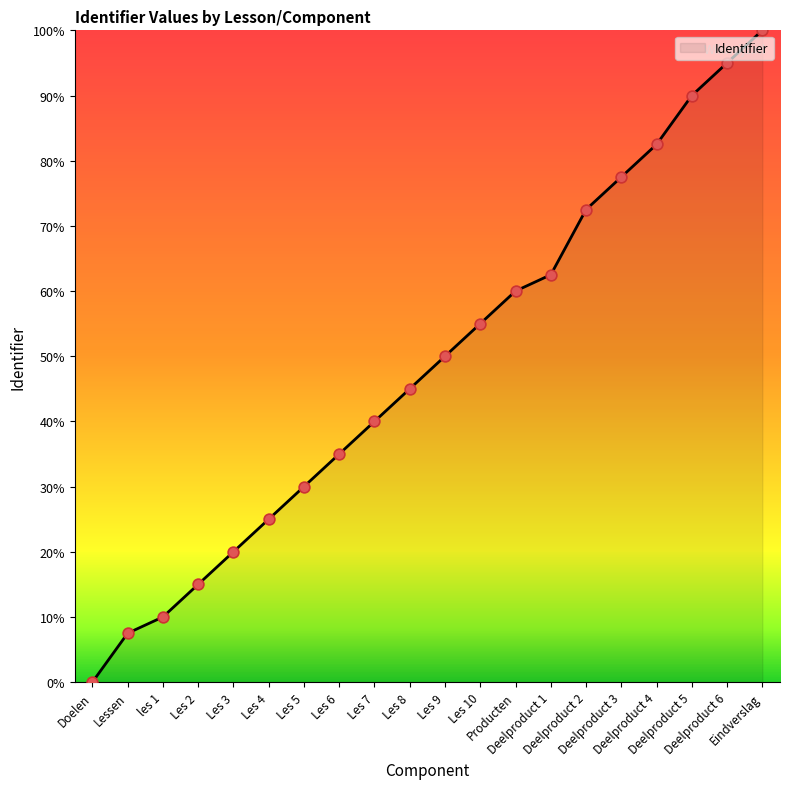

What is the change in value from Les 9 to Deelproduct 6?

+45.0